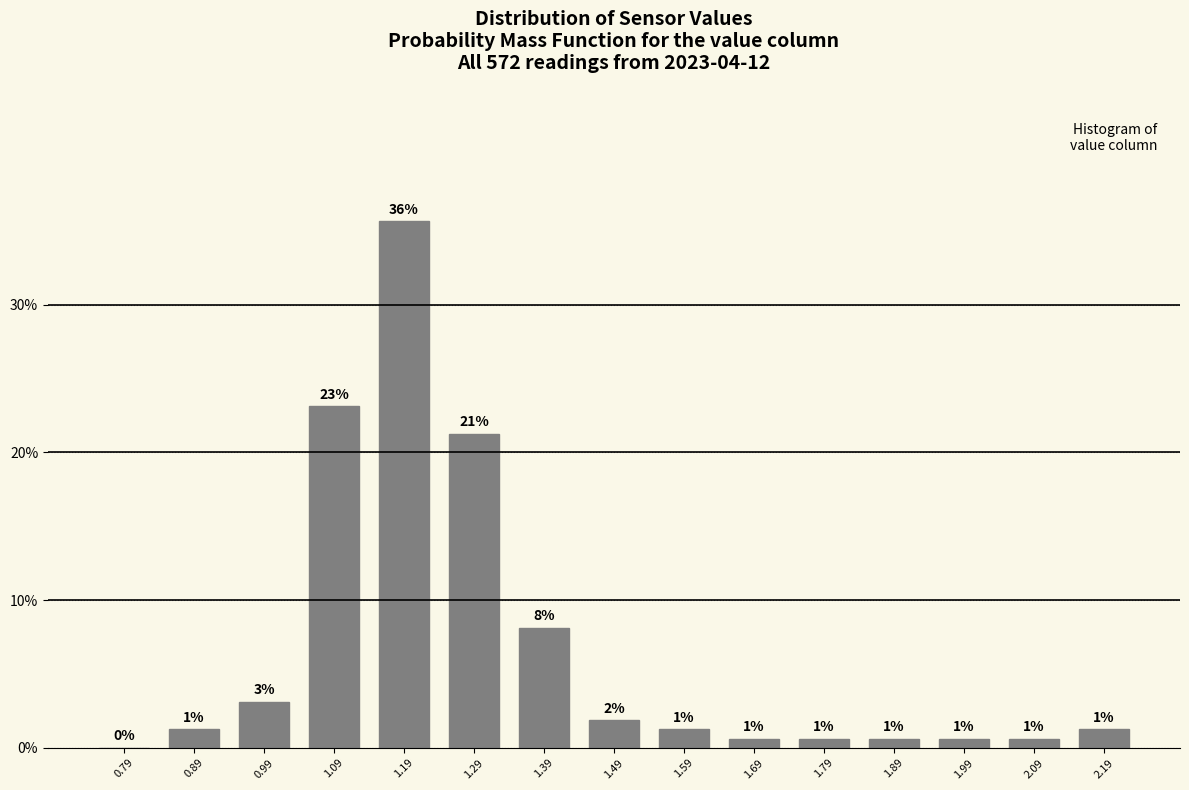

Are the bars horizontal?

No